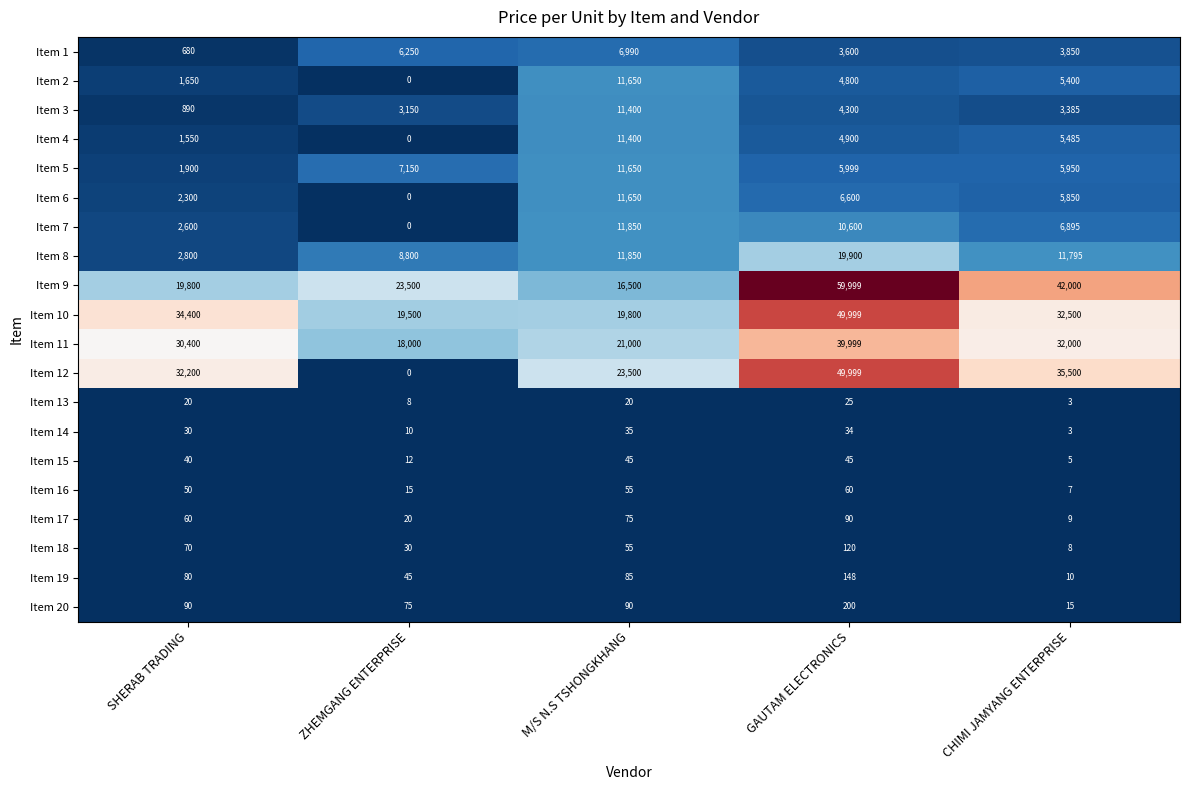

At which category is the sum across all series the highest?

GAUTAM ELECTRONICS